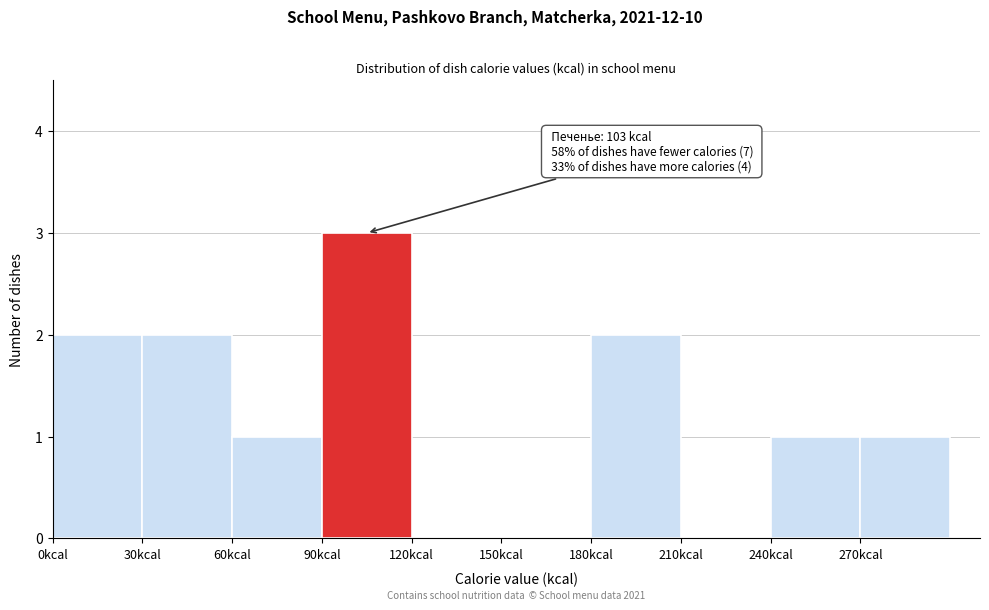

Which range on the x-axis has the tallest bar?

90 to 120